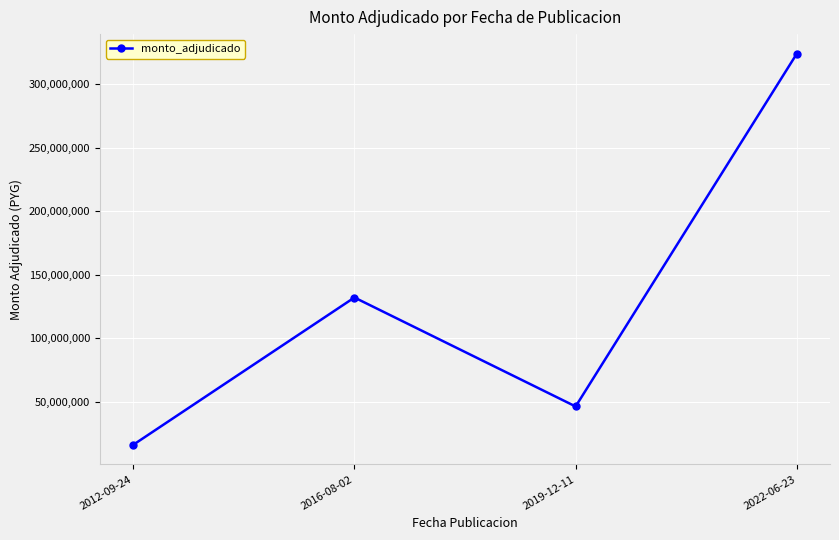

What is the change in value from 2016-08-02 to 2022-06-23?

+192000000